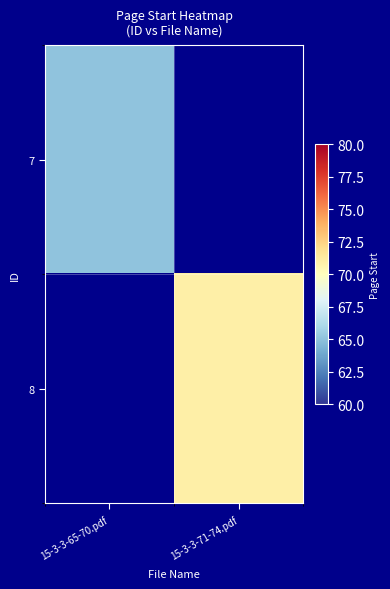

Is it true that 7 equals 65.0 at 15-3-3-65-70.pdf?

True